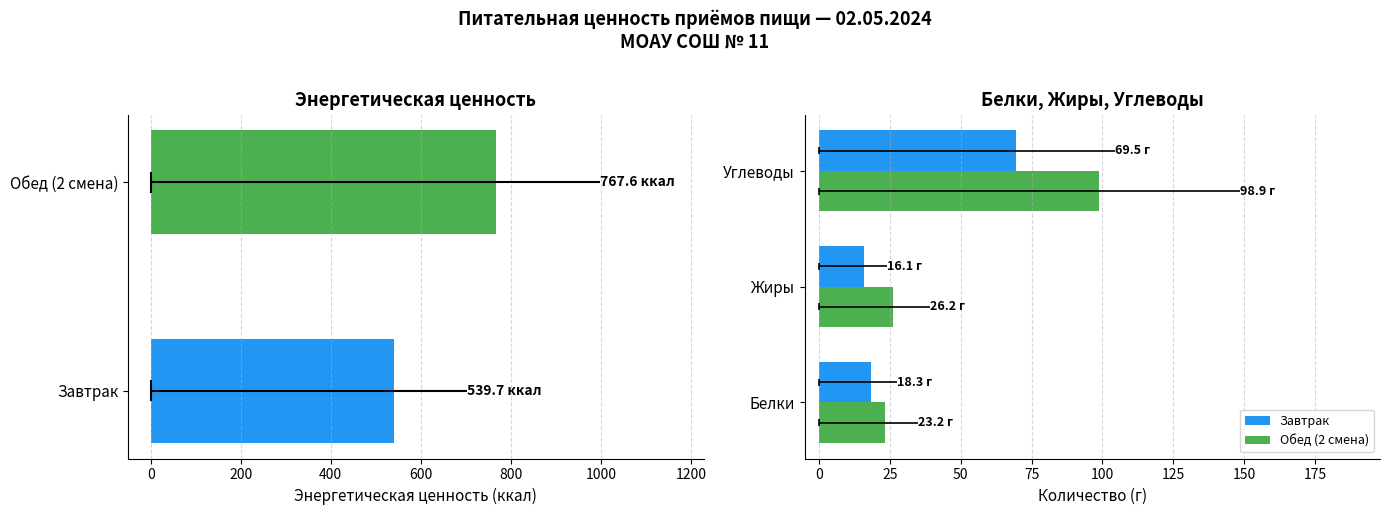

Count the number of categories in the chart.

3